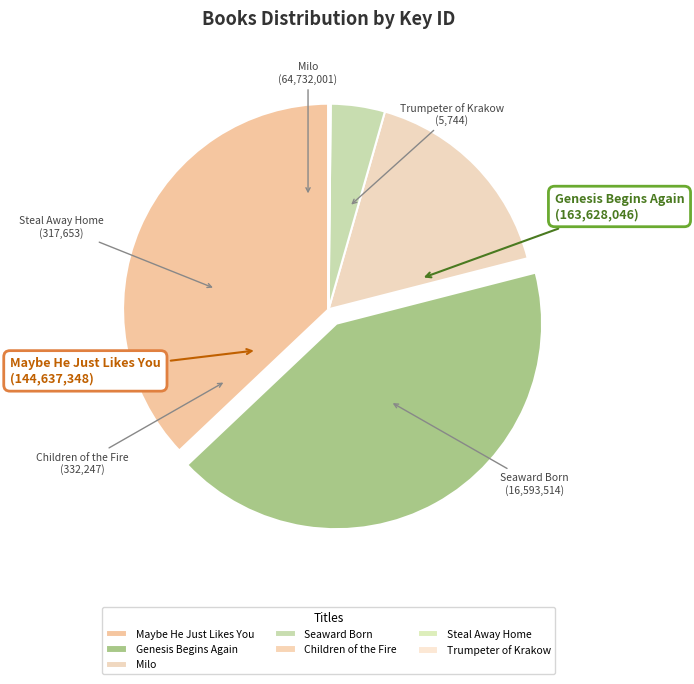

Which slice is the largest?

Genesis Begins Again